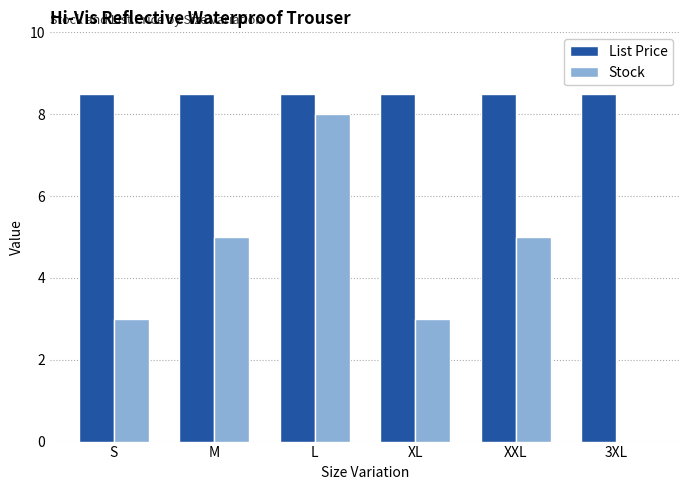

Is it true that Stock equals 1.9 at XL?

False